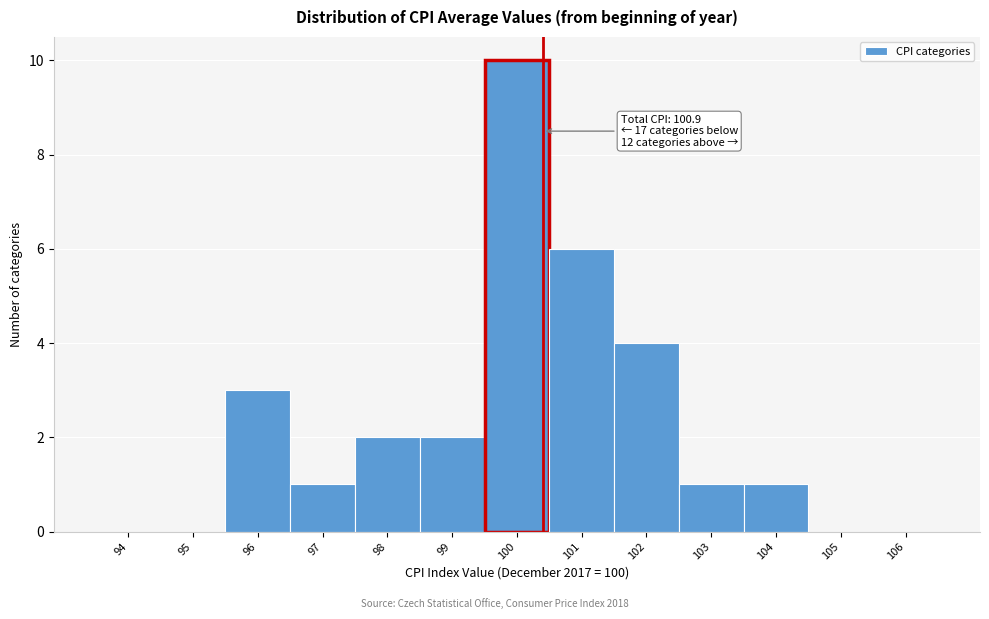

Reading right to left, list all the values displayed in this chart.

106=0	105=0	104=1	103=1	102=4	101=6	100=10	99=2	98=2	97=1	96=3	95=0	94=0